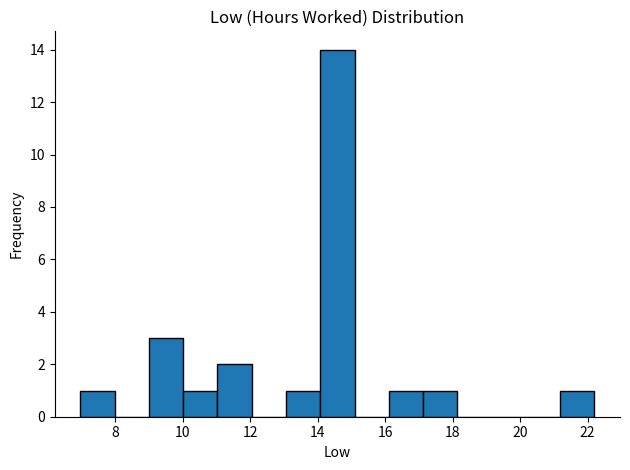

What is the height of the bar covering 14.0 to 15.0 on the x-axis? Neither the bar edges nor the heights are printed on the chart, so give them approximately, as read against the axes.

14